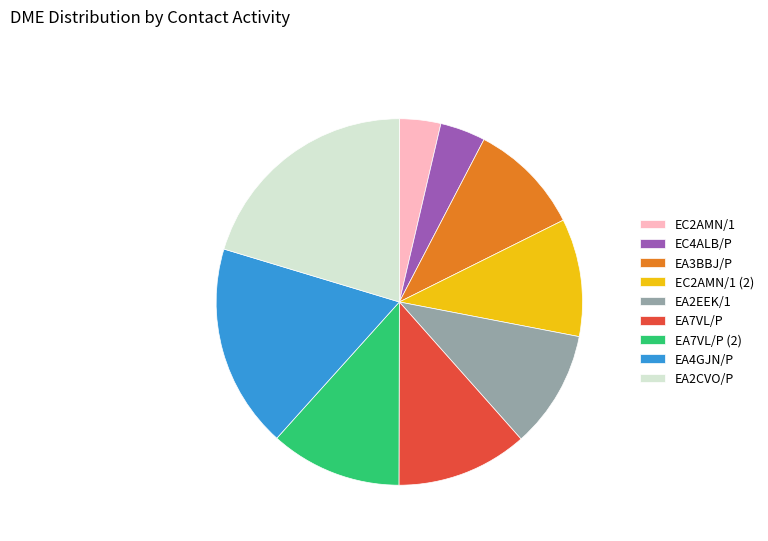

How many segments does this pie chart have?

9